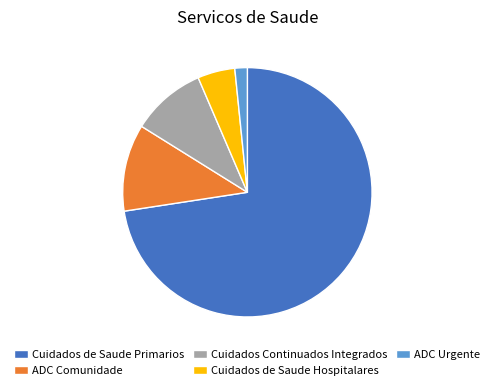

Does Cuidados de Saude Primarios represent more than half of the total?

Yes